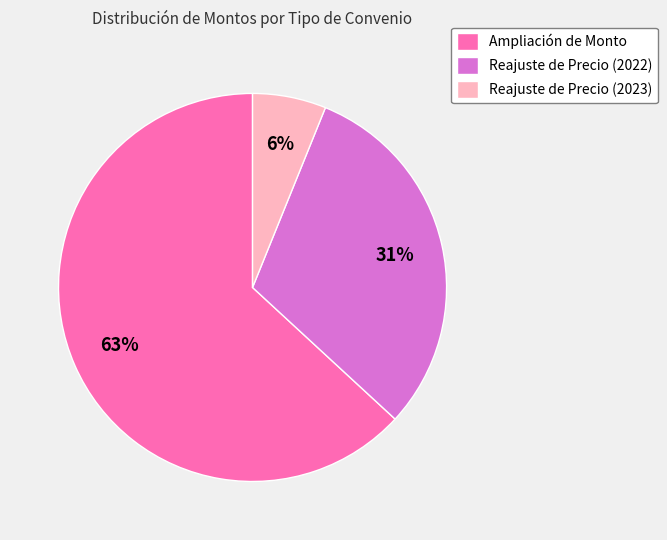

Count the number of slices in the pie.

3